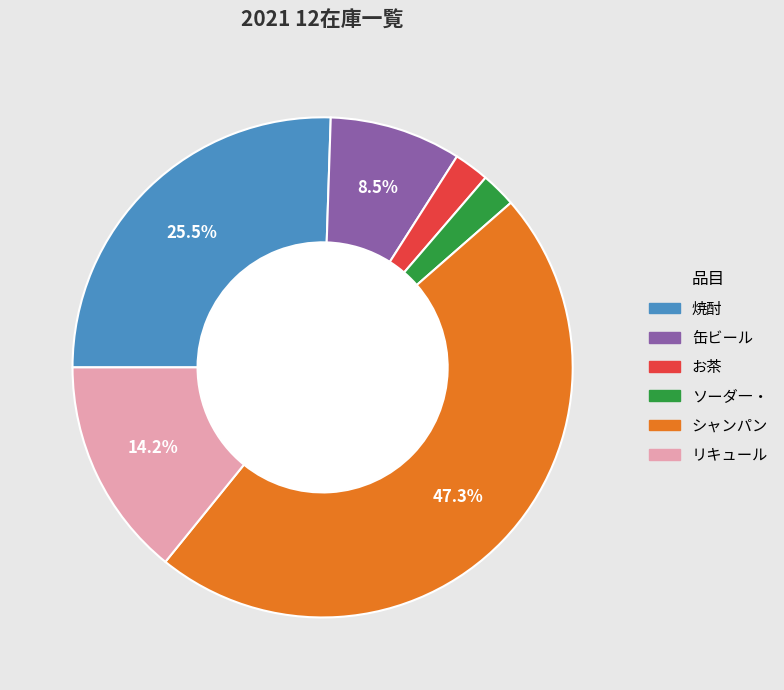

What portion of the pie excludes 缶ビール?

91.5%